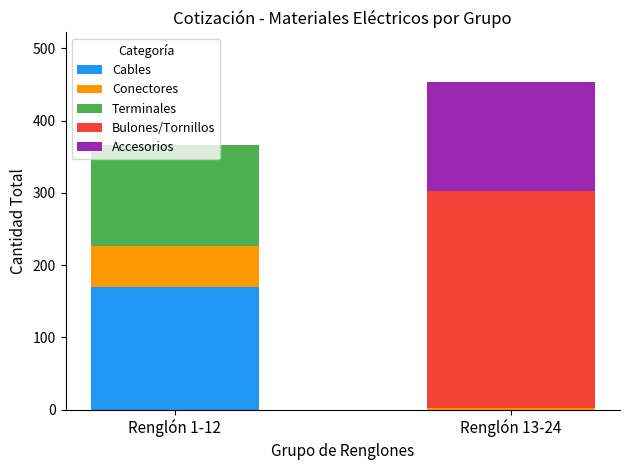

At which category is the sum across all series the highest?

Renglón 13-24